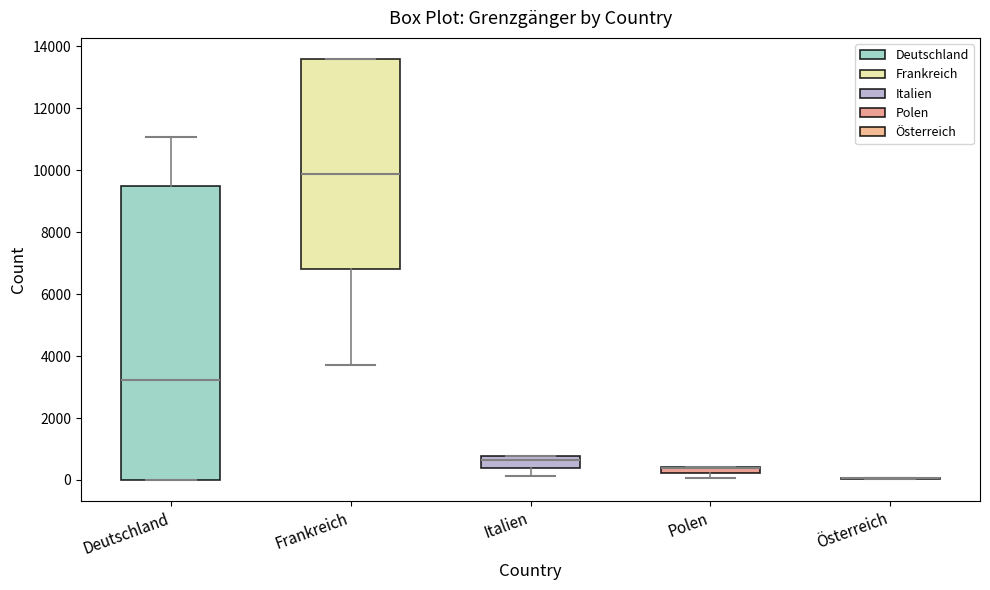

Where is the lower edge of the box for Polen on the y-axis? The values are not printed on the chart, so give them approximately, as read against the axis.

200